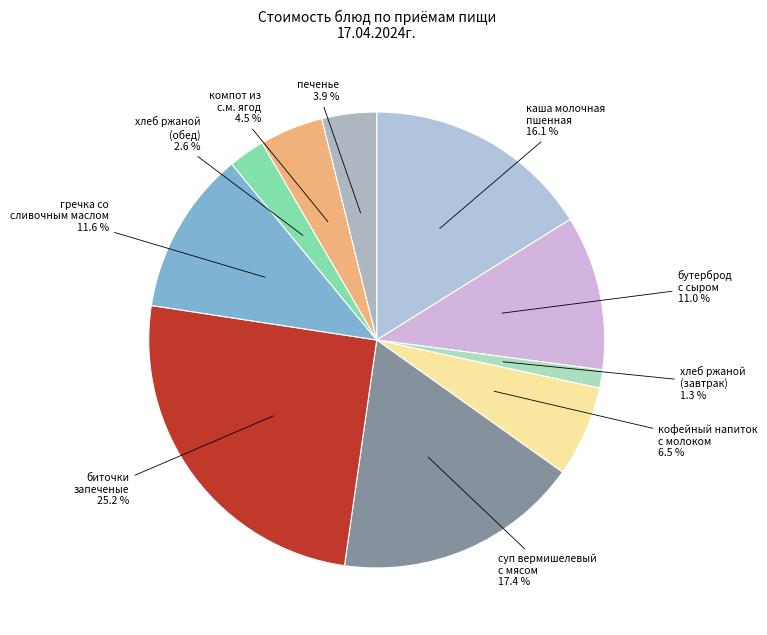

Which slice is the largest?

биточки запеченые